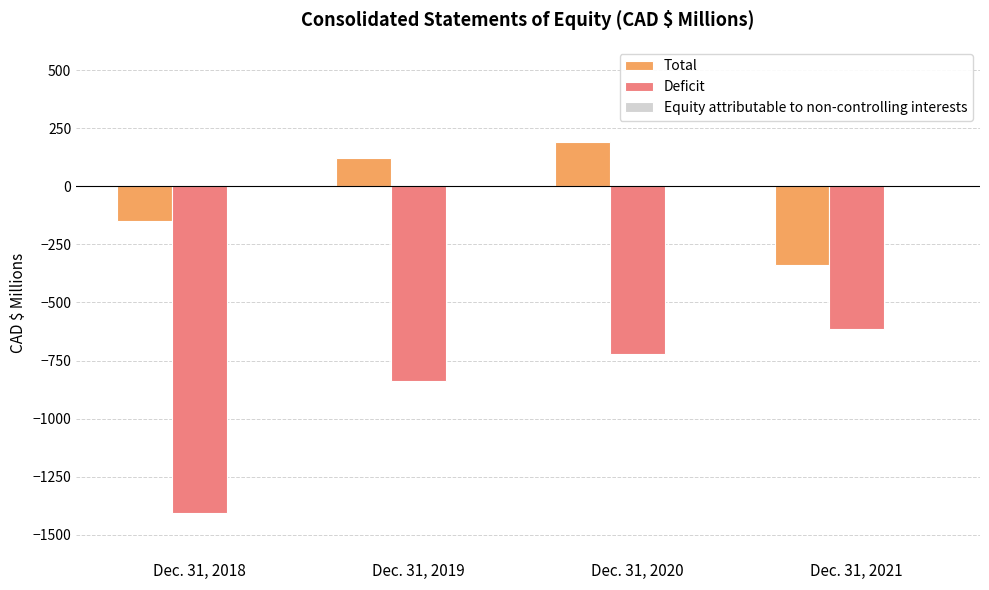

How many categories are shown in the chart?

4